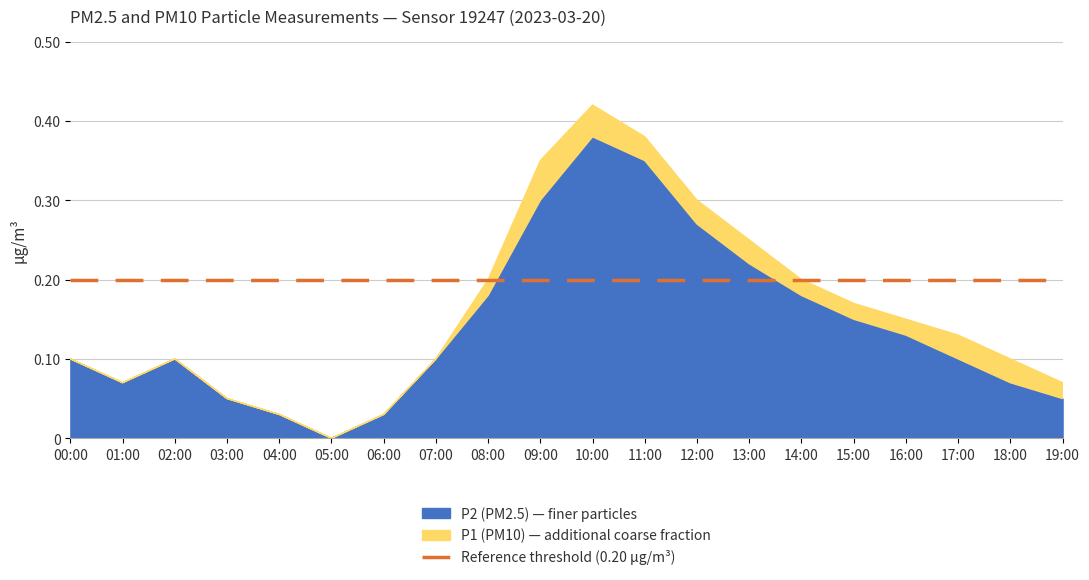

Reading left to right, list all the values displayed in this chart.

P1: 0.1	0.1	0.1	0.1	0.0	0.0	0.0	0.1	0.2	0.3	0.4	0.4	0.3	0.2	0.2	0.2	0.1	0.1	0.1	0.1
P2: 0.1	0.1	0.1	0.1	0.0	0.0	0.0	0.1	0.2	0.3	0.4	0.3	0.3	0.2	0.2	0.1	0.1	0.1	0.1	0.1